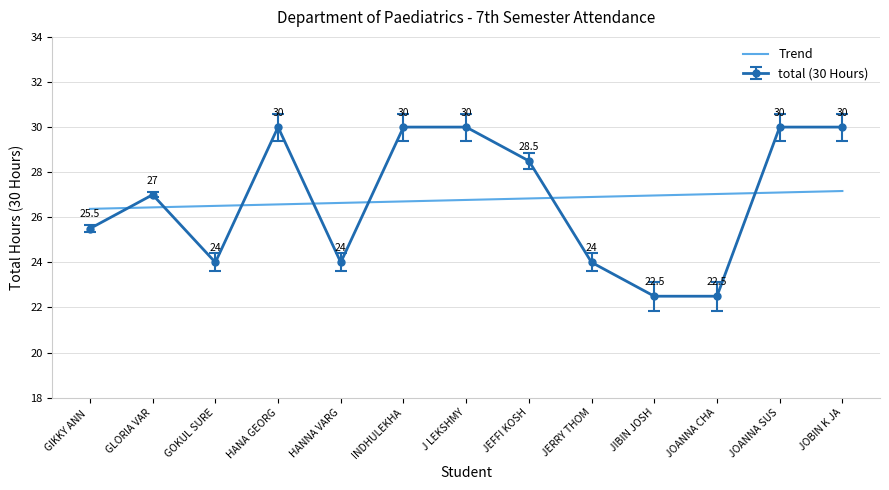

Between GIKKY ANN  and GOKUL SURE, which series saw the biggest shift?

total (30 Hours)